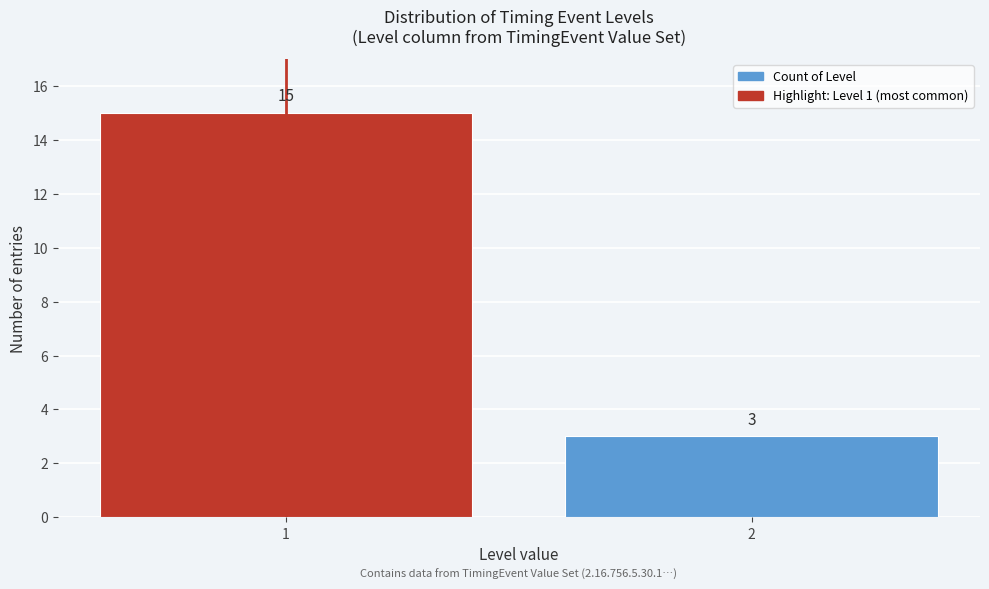

Reading right to left, what are all the values shown in this chart?

2=3	1=15